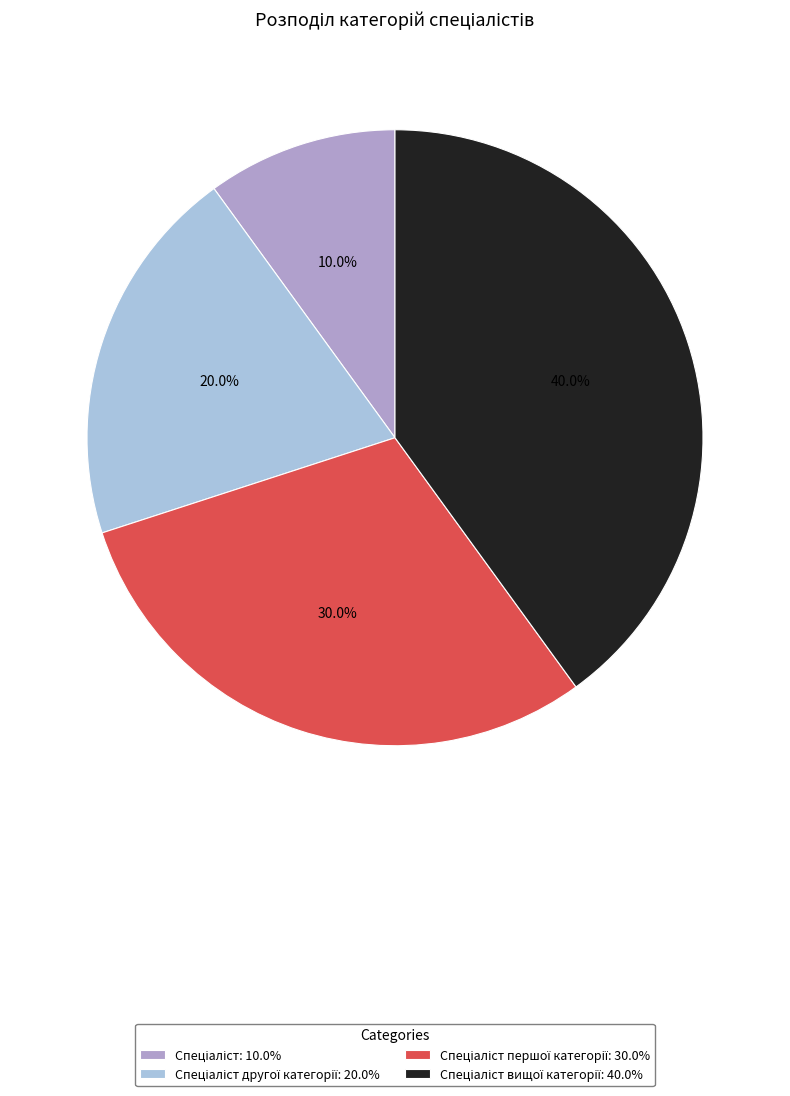

Is there a majority slice in this chart?

No